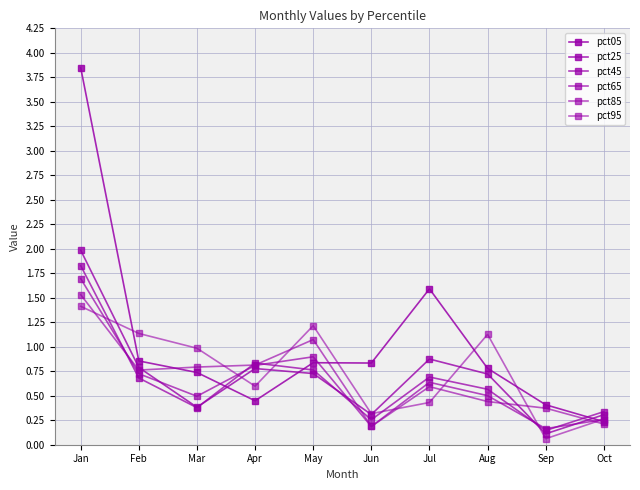

How many series are shown in this chart?

6